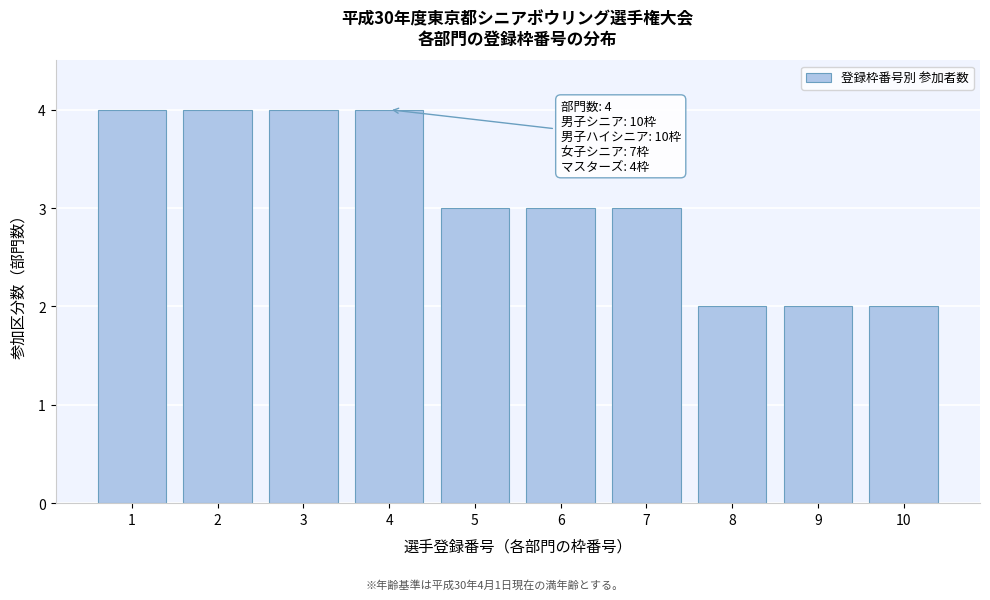

Reading right to left, transcribe all the data shown in this chart.

2	2	2	3	3	3	4	4	4	4